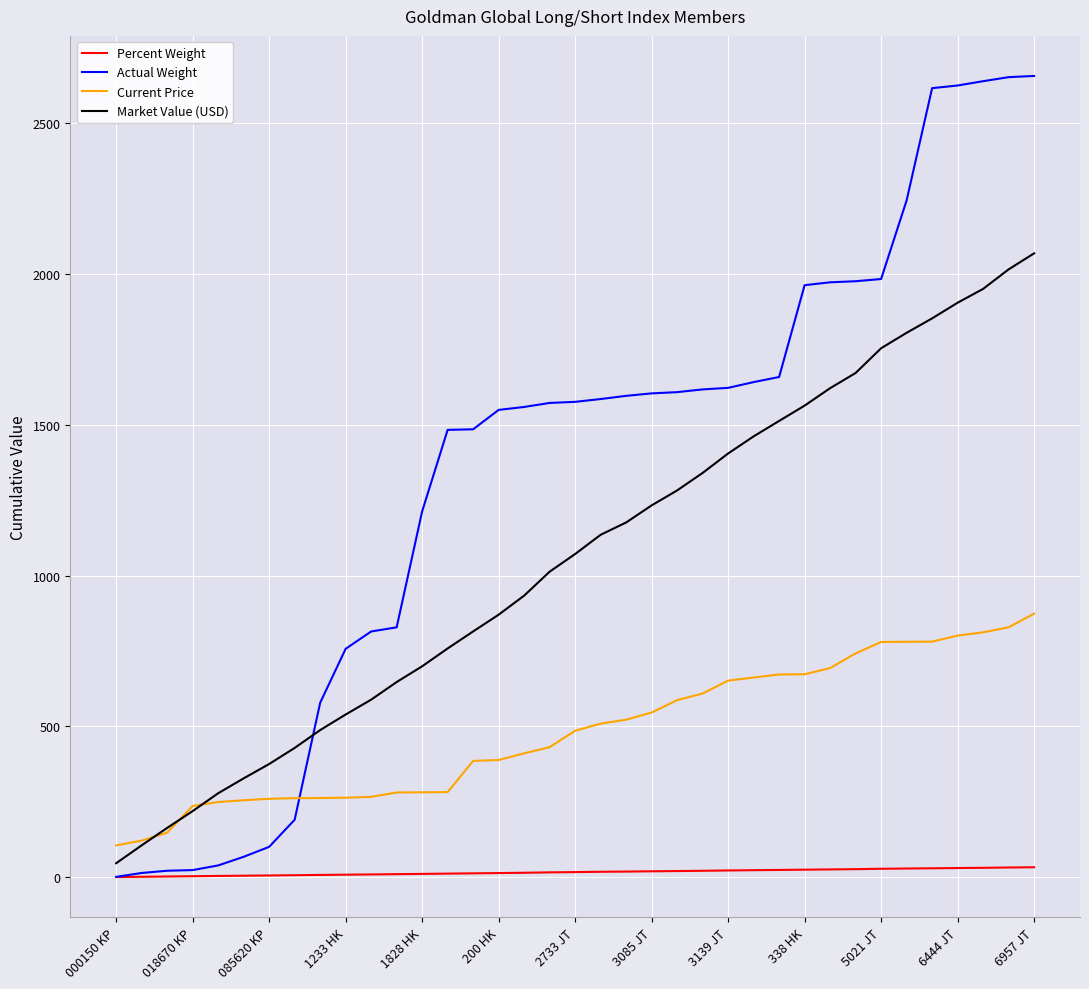

What is the maximum value shown in the chart?

2657.0